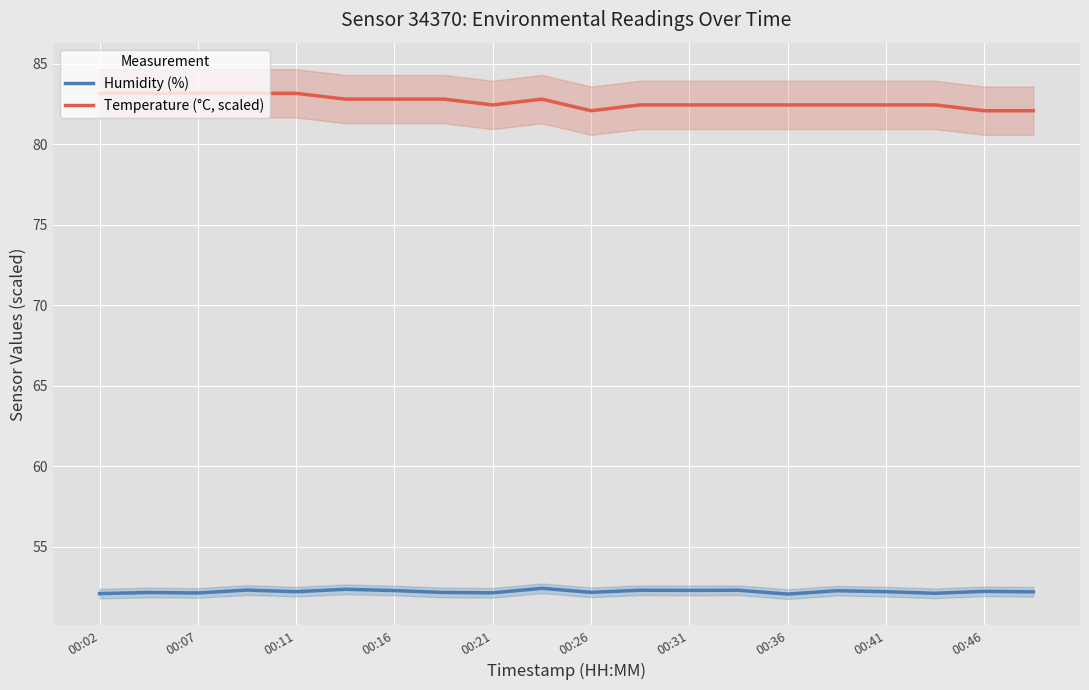

True or false: Humidity (%) and Temperature (°C, scaled) cross at least once.

False